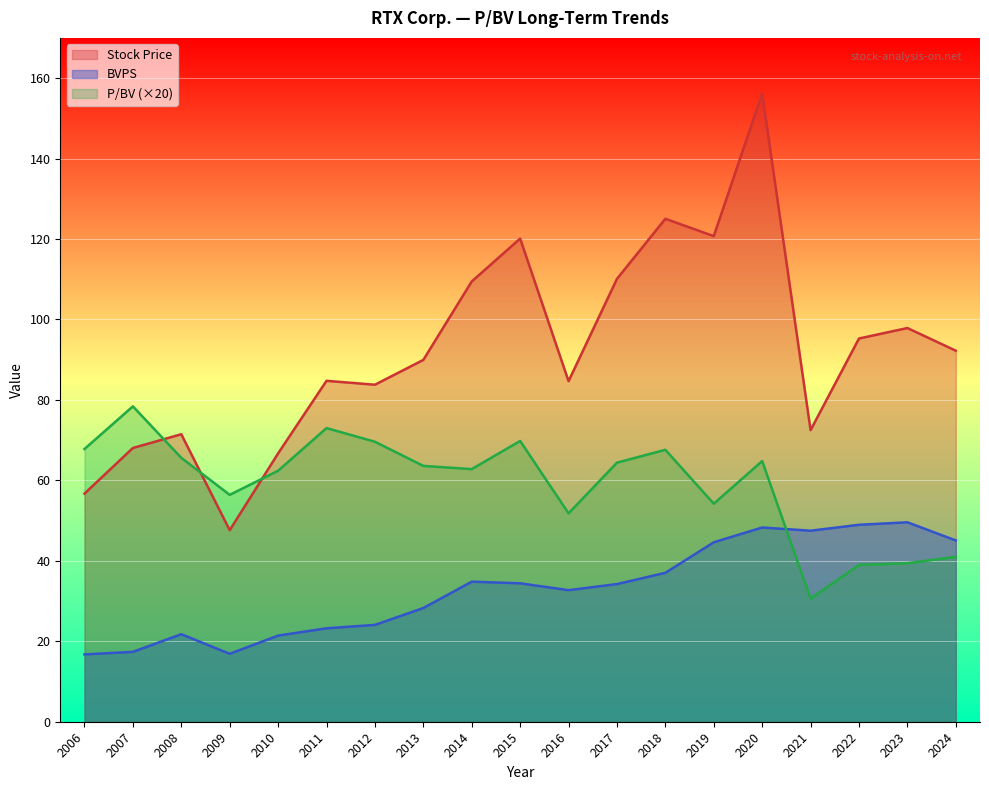

What is the difference between the highest and lowest values at 2022?

56.3